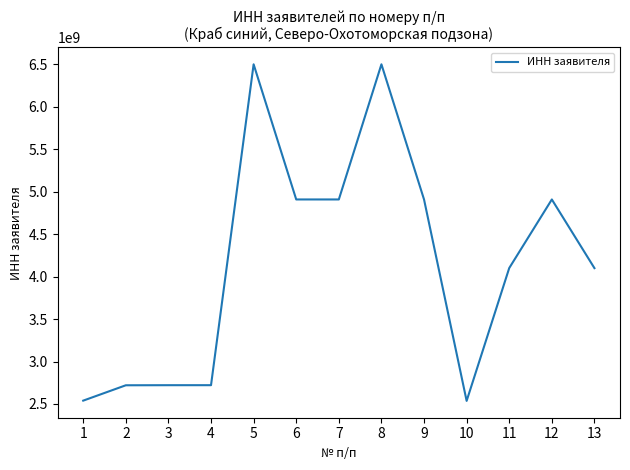

What is the change in value from 10 to 12?

+2372969523